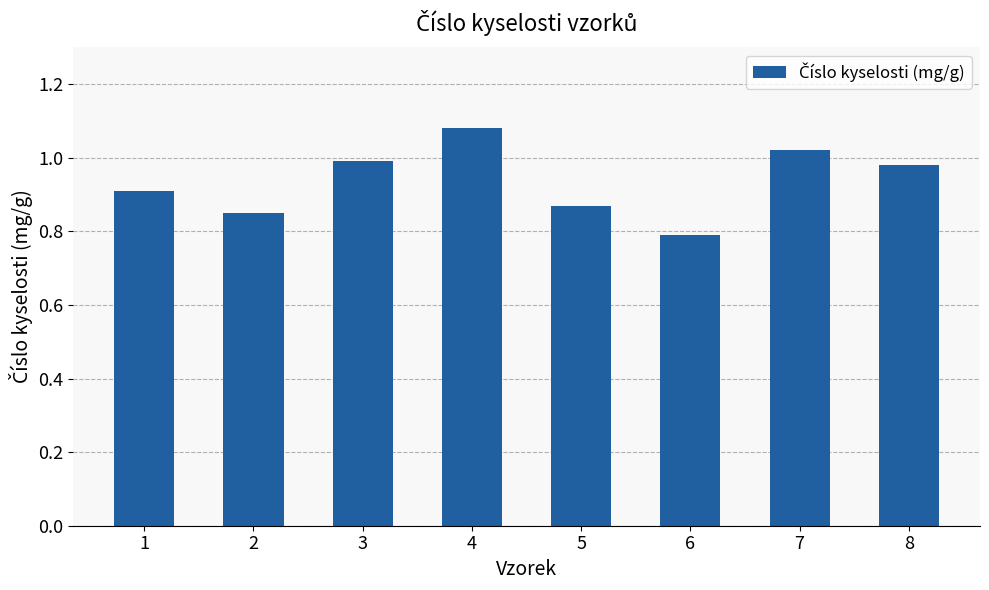

True or false: the data shows 1.2 at 1.

False